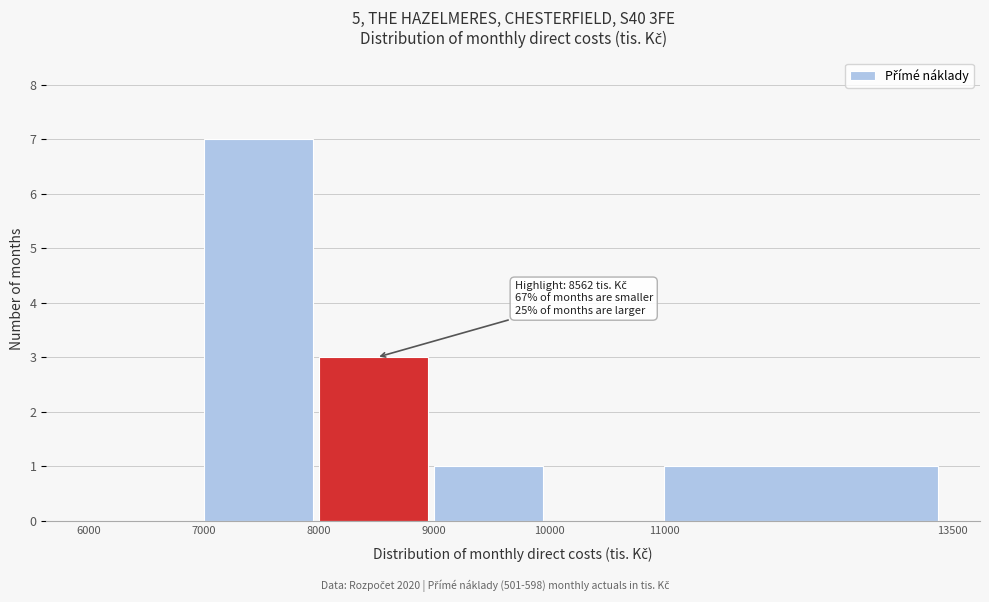

Reading right to left, what are all the values shown in this chart?

11000=1	10000=0	9000=1	8000=3	7000=7	6000=0